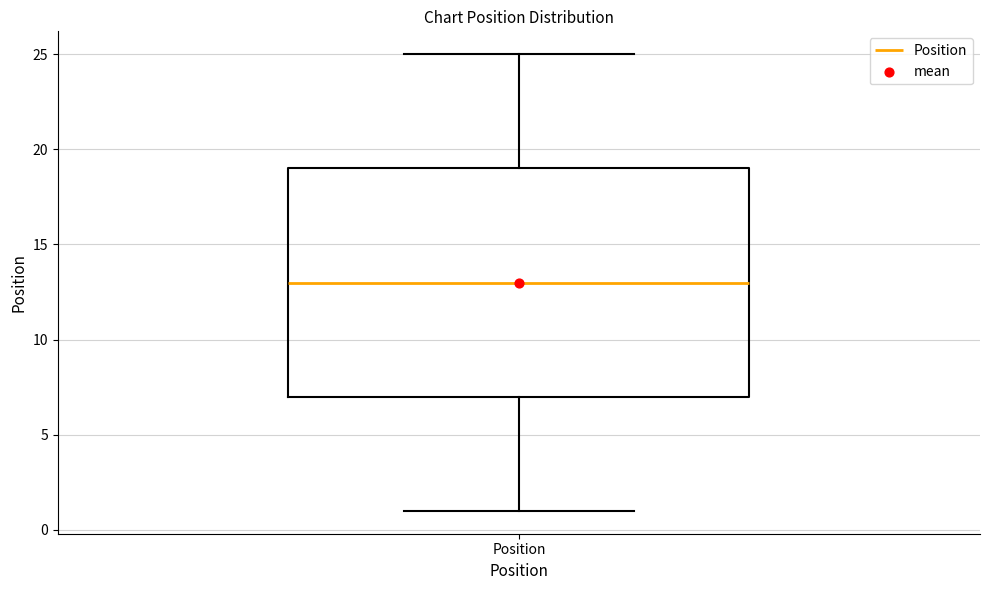

Read this box plot against the y-axis: the position of the median line, the range covered by the box, and the ends of both whiskers. The values are not printed on the chart, so give them approximately, as read against the axis.

median 13, box 7 to 19, whiskers 1 to 25